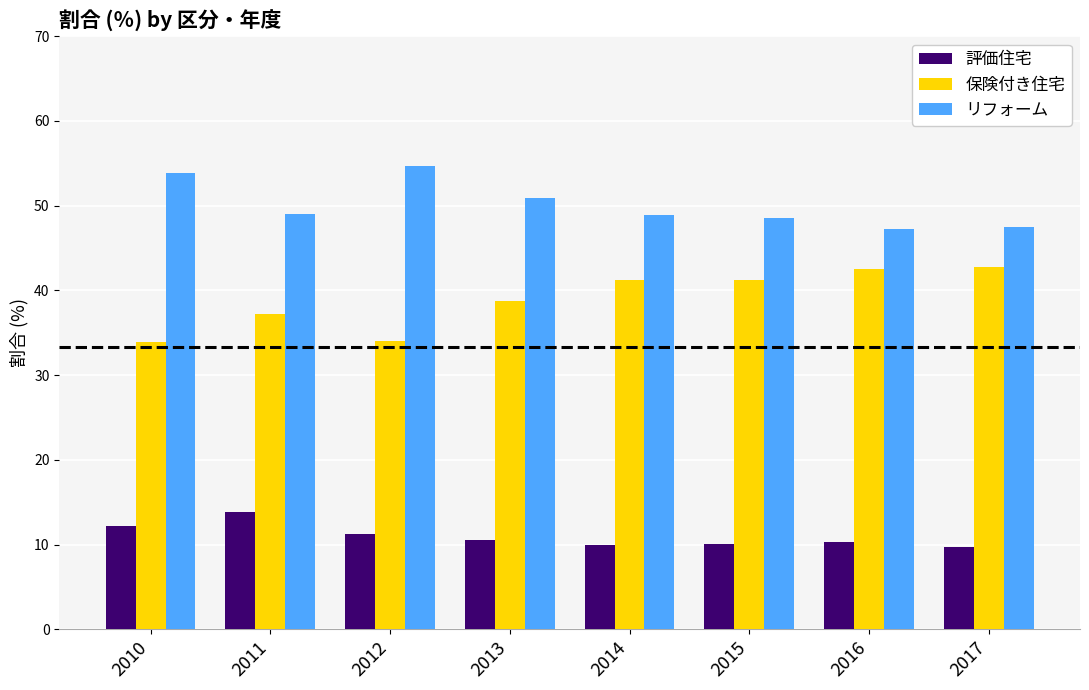

At how many categories does at least one series exceed 23?

8